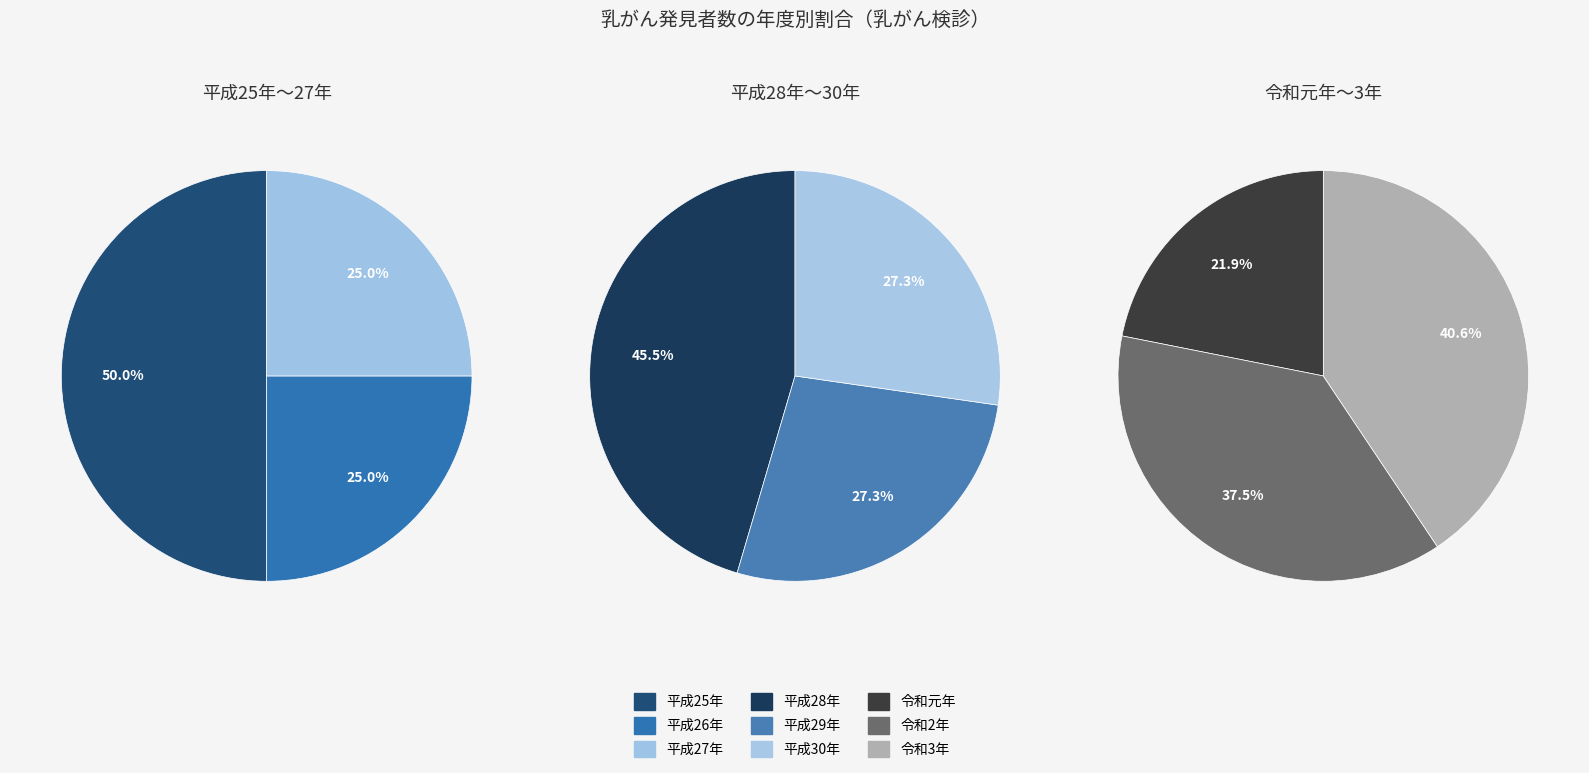

Between 平成28年 and 令和元年, which is larger?

平成28年